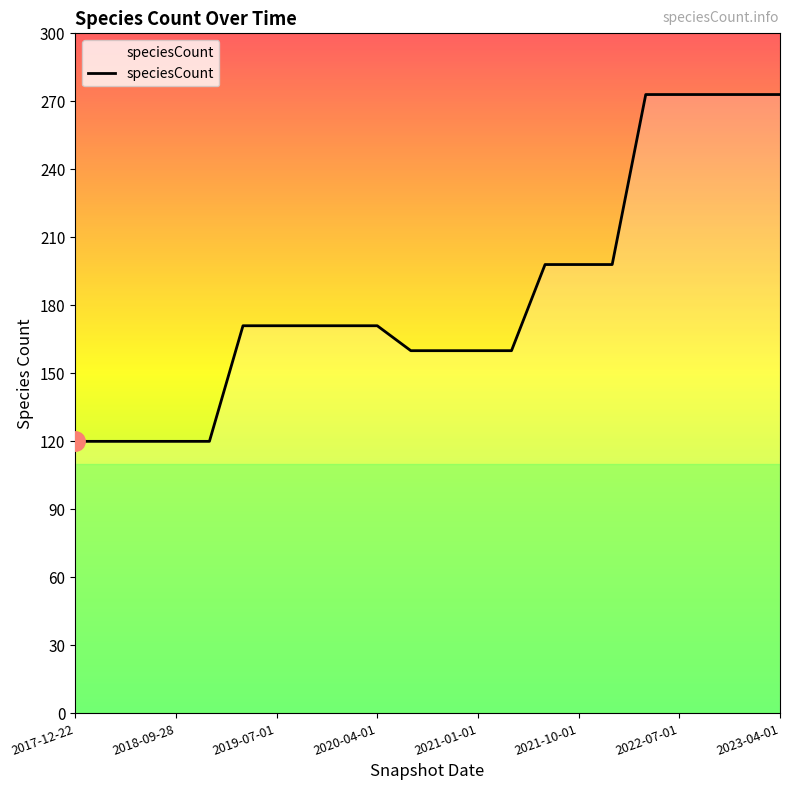

What is the smallest value displayed?

120